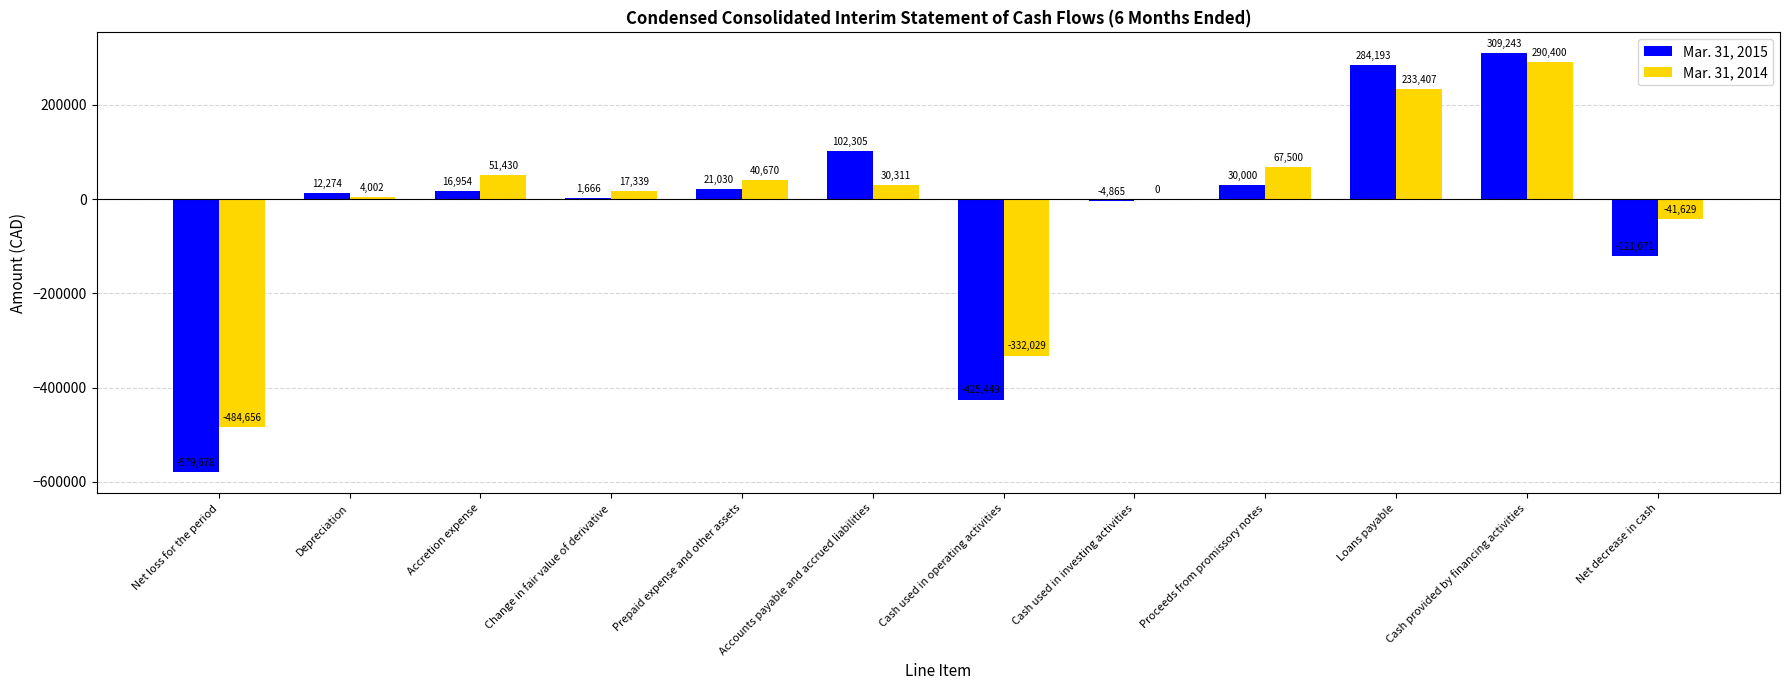

The Mar. 31, 2014 series shows 20850 at Accretion expense. True or false?

False